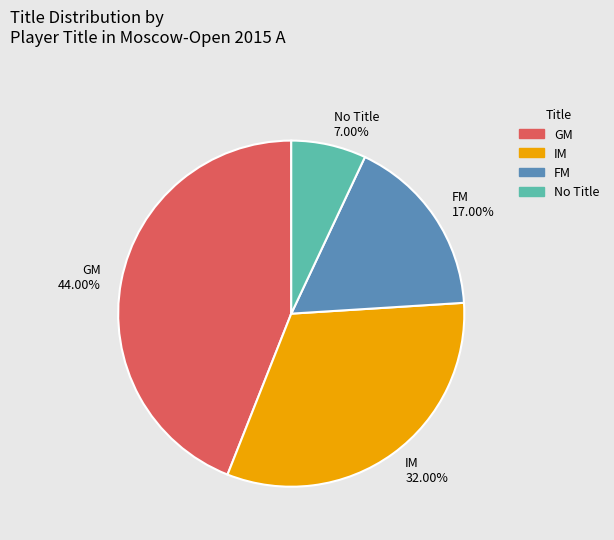

Rank the categories by value from lowest to highest.

No Title 7.00%, FM 17.00%, IM 32.00%, GM 44.00%